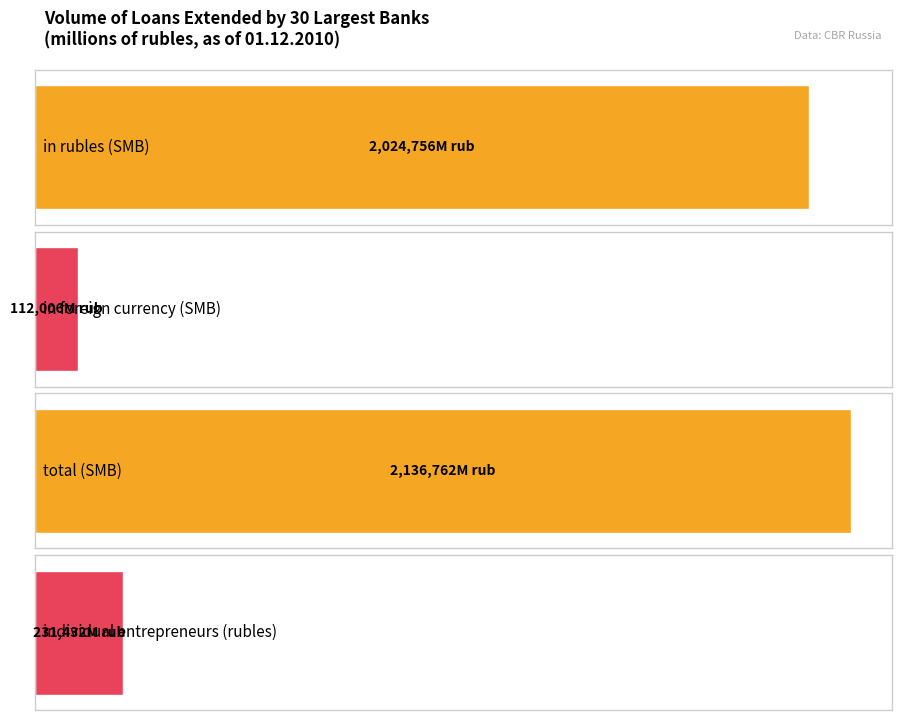

How many values in the individual entrepreneurs (rubles) series exceed 46243?

1